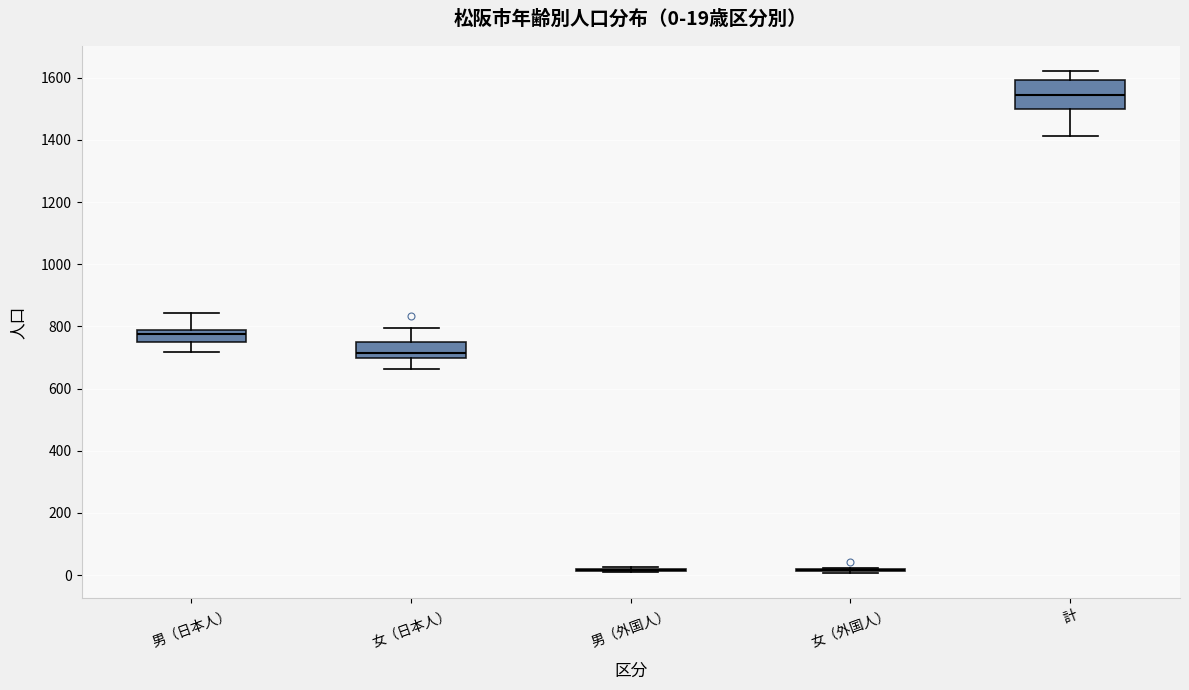

Comparing the boxes themselves (not the whiskers), which one is the tallest?

計